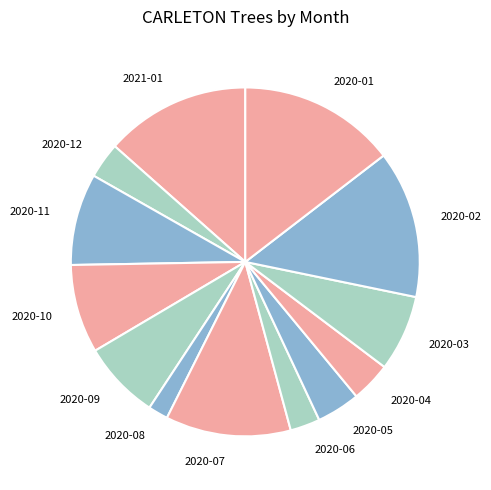

Is it true that 2021-01 is 20% of the pie?

False